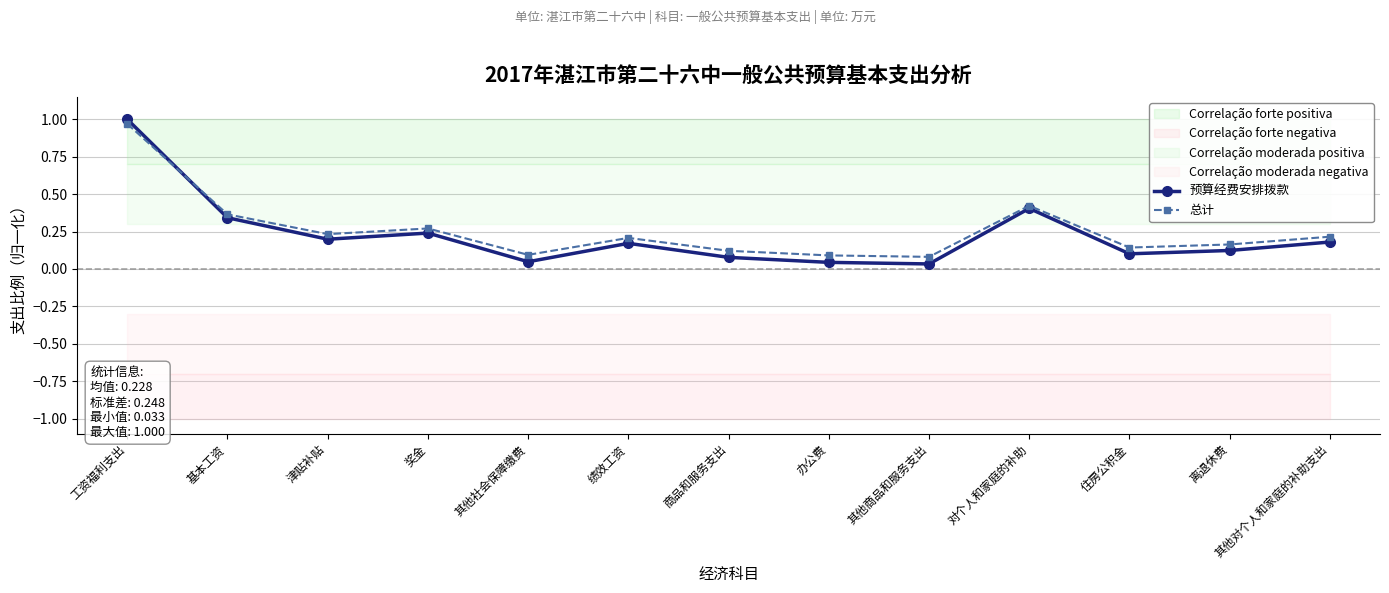

Is the value of 预算经费安排拨款 at 离退休费 greater than the value of 总计 at 办公费?

Yes